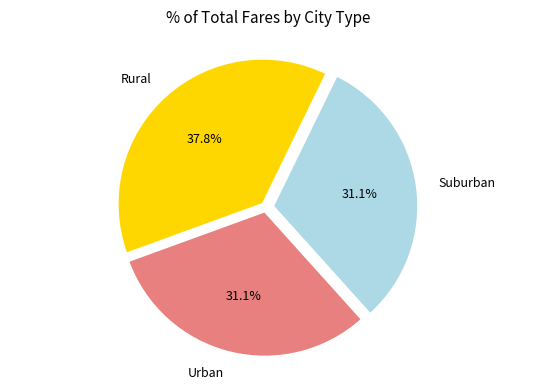

What is the total percentage of Suburban and Rural?

68.9%